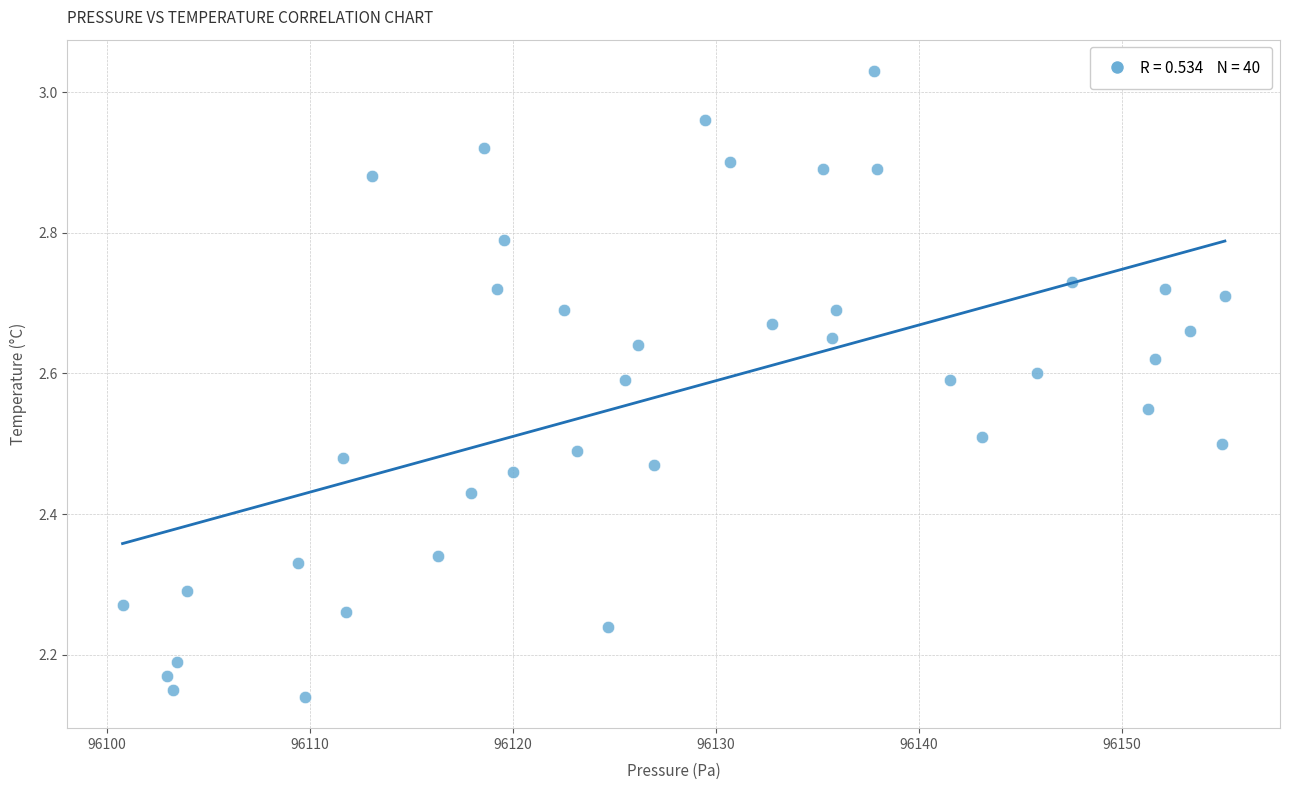

What is the range of X values (max minus min)?

54.3